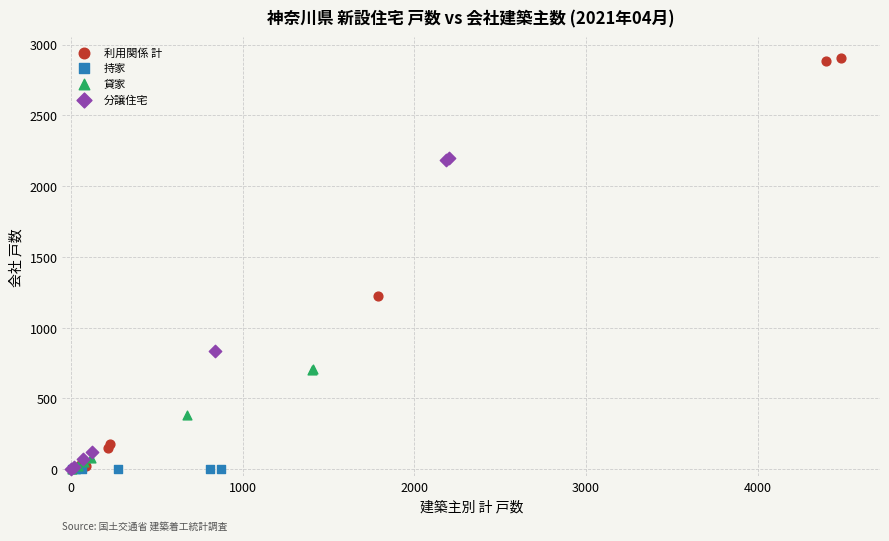

Which series reaches the maximum Y coordinate?

利用関係 計